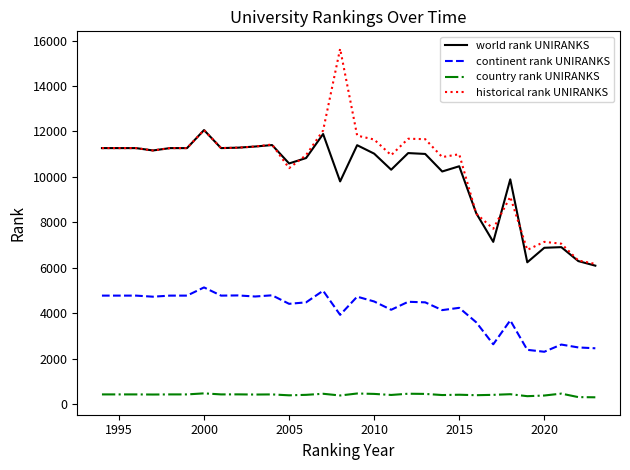

True or false: country rank UNIRANKS and continent rank UNIRANKS cross at least once.

False